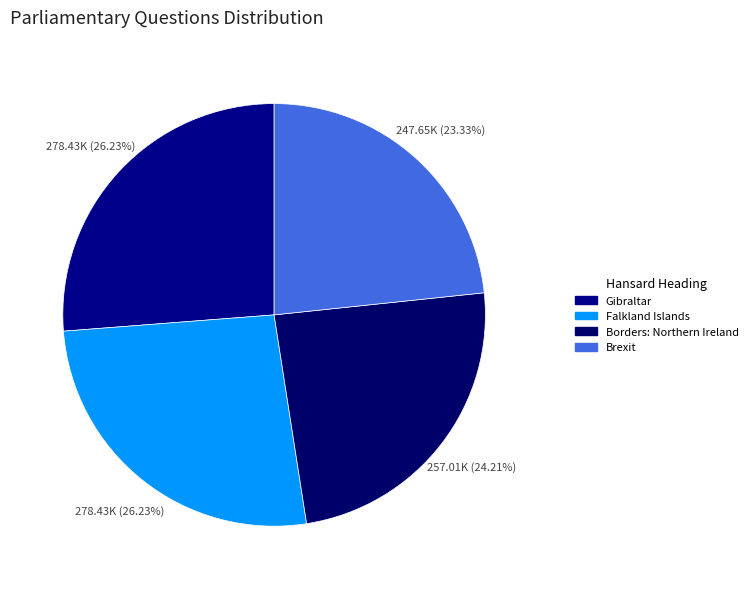

How much of the chart is everything except Gibraltar?

73.8%